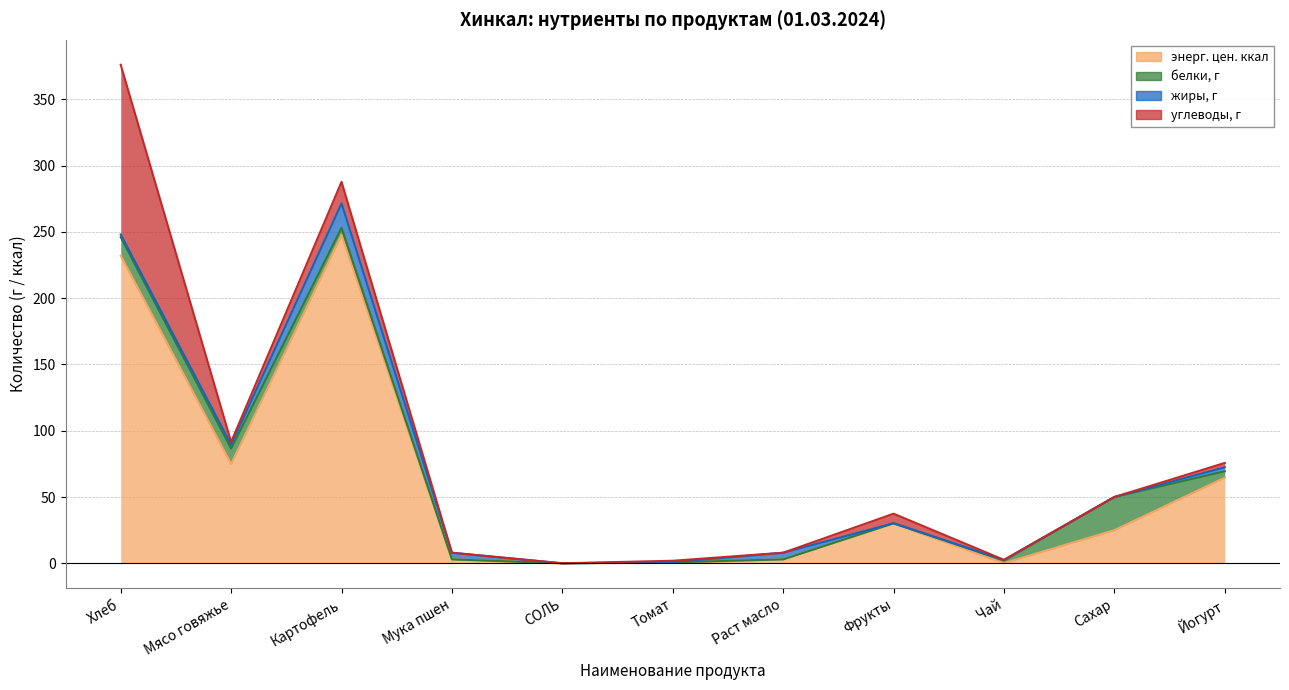

Which series has the widest spread of values?

энерг. цен. ккал